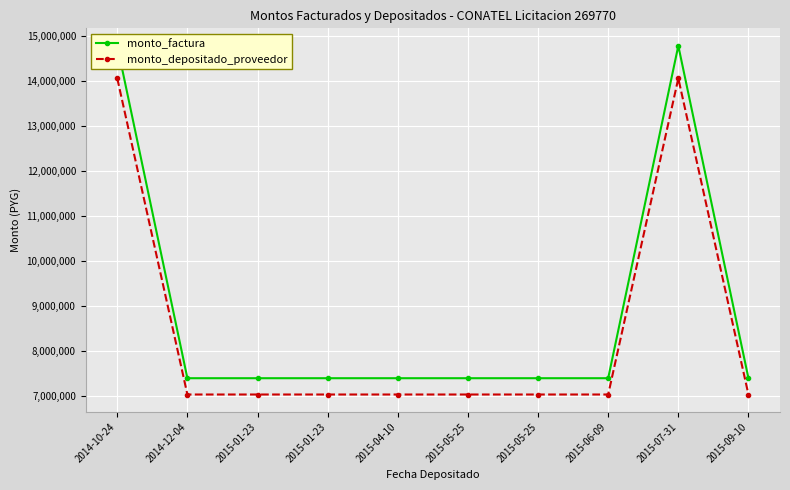

What is the average value of the monto_factura series?

8874000